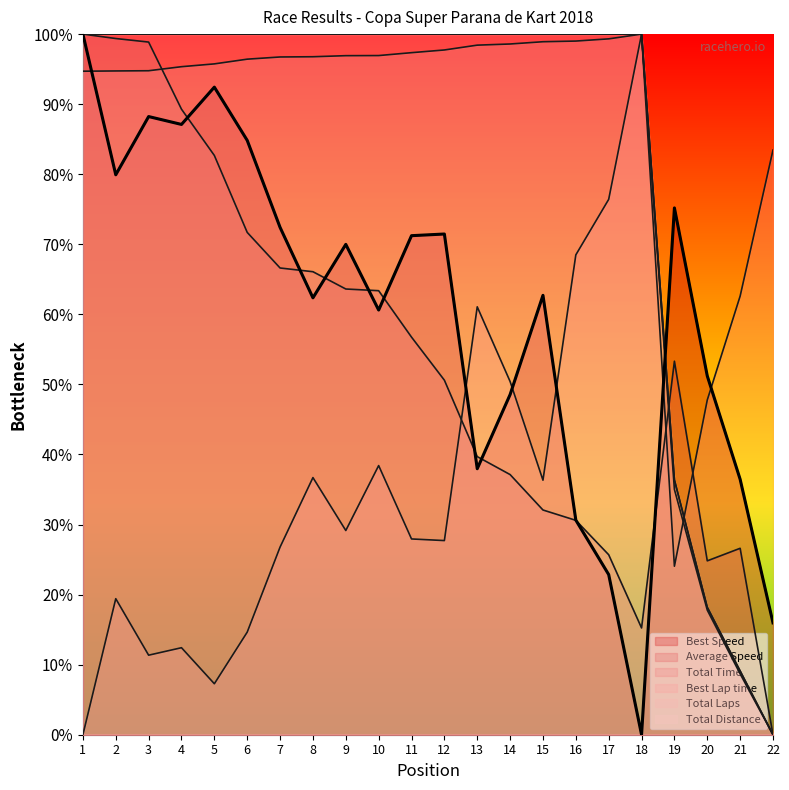

At which label is Best Lap time closest to 50?

14